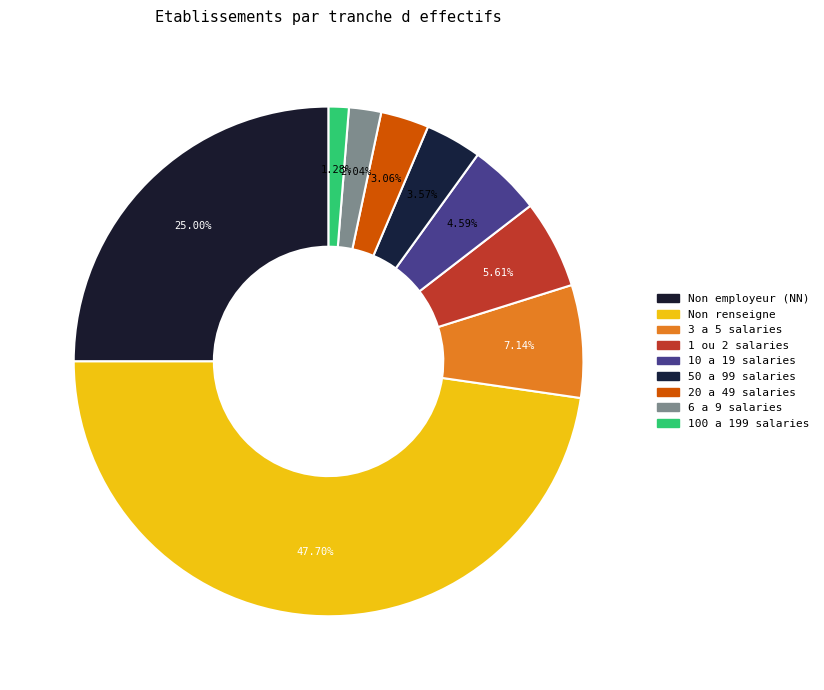

How many slices are in this pie chart?

9